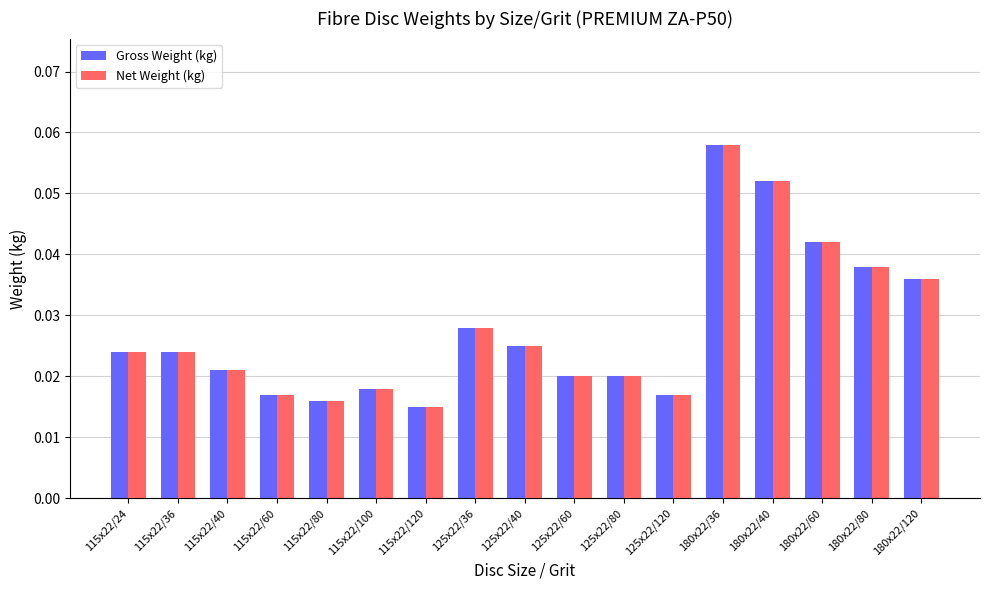

Which label corresponds to the smallest value in the chart?

115x22/120